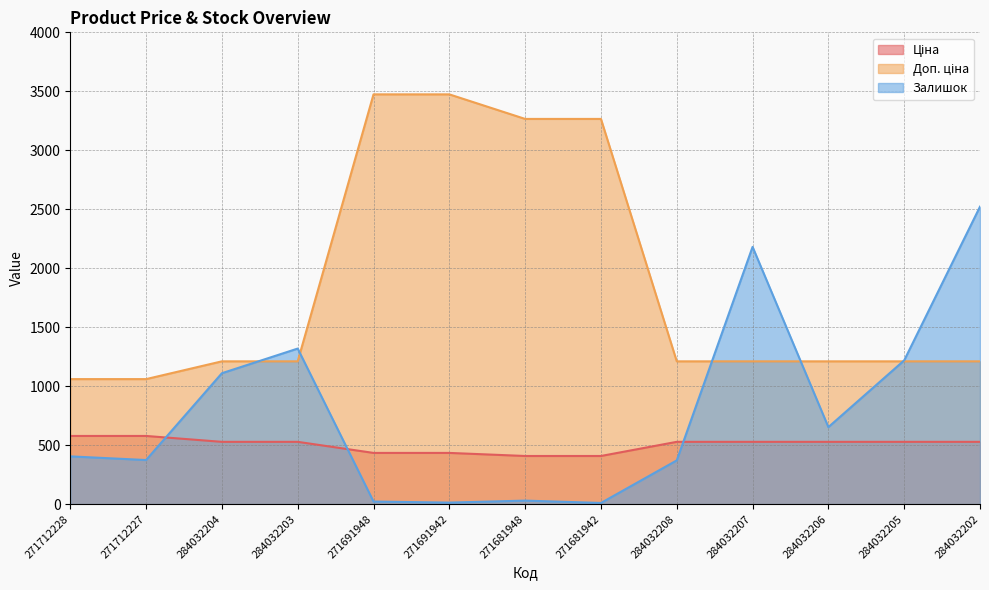

Reading left to right, extract all data points from this chart.

Ціна: 578.1	578.1	528.2	528.2	434.3	434.3	408.2	408.2	528.2	528.2	528.2	528.2	528.2
Доп. ціна: 1060.0	1060.0	1210.7	1210.7	3474.1	3474.1	3265.8	3265.8	1210.7	1210.7	1210.7	1210.7	1210.7
Залишок: 405.0	374.0	1110.0	1319.0	22.0	13.0	30.0	10.0	371.0	2181.0	653.0	1219.0	2522.0